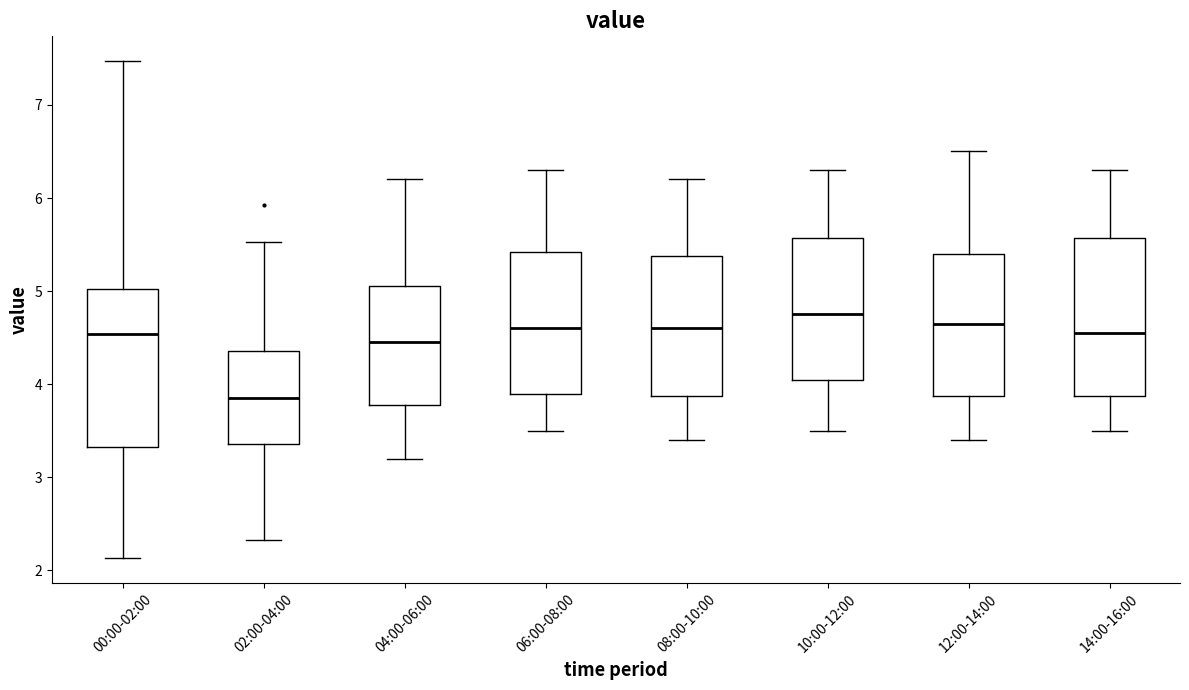

Reading left to right, transcribe this box plot: for each box, give where its median line is, the range the box spans, and where its two whiskers end, as read against the y-axis. The values are not printed on the chart, so give them approximately, as read against the axis.

00:00-02:00: median 4.5, box 3.3 to 5.0, whiskers 2.1 to 7.5
02:00-04:00: median 3.9, box 3.4 to 4.4, whiskers 2.3 to 5.5
04:00-06:00: median 4.5, box 3.8 to 5.1, whiskers 3.2 to 6.2
06:00-08:00: median 4.6, box 3.9 to 5.4, whiskers 3.5 to 6.3
08:00-10:00: median 4.6, box 3.9 to 5.4, whiskers 3.4 to 6.2
10:00-12:00: median 4.8, box 4.1 to 5.6, whiskers 3.5 to 6.3
12:00-14:00: median 4.7, box 3.9 to 5.4, whiskers 3.4 to 6.5
14:00-16:00: median 4.6, box 3.9 to 5.6, whiskers 3.5 to 6.3